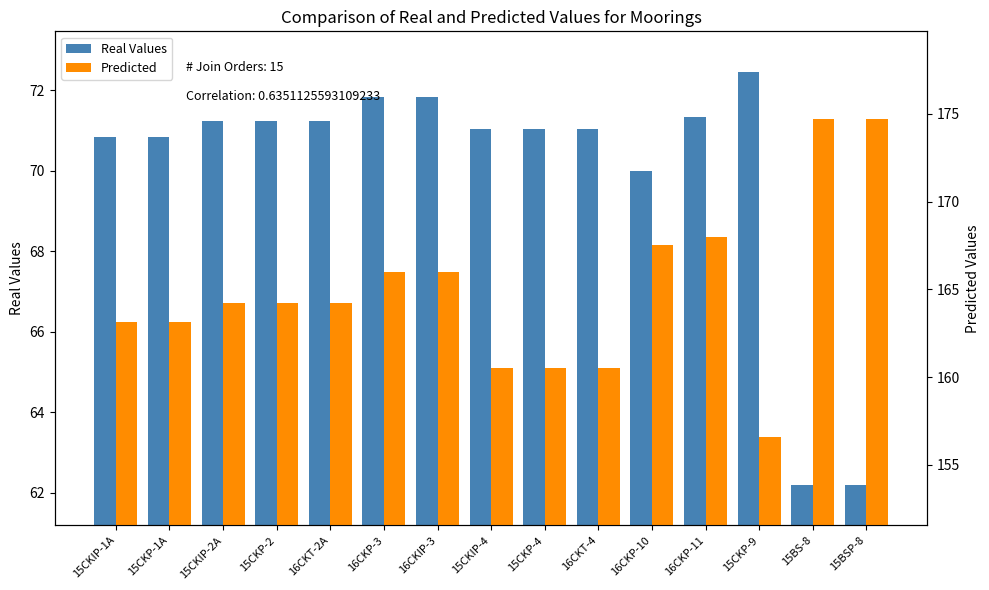

How many data points in Predicted are above 164?

9